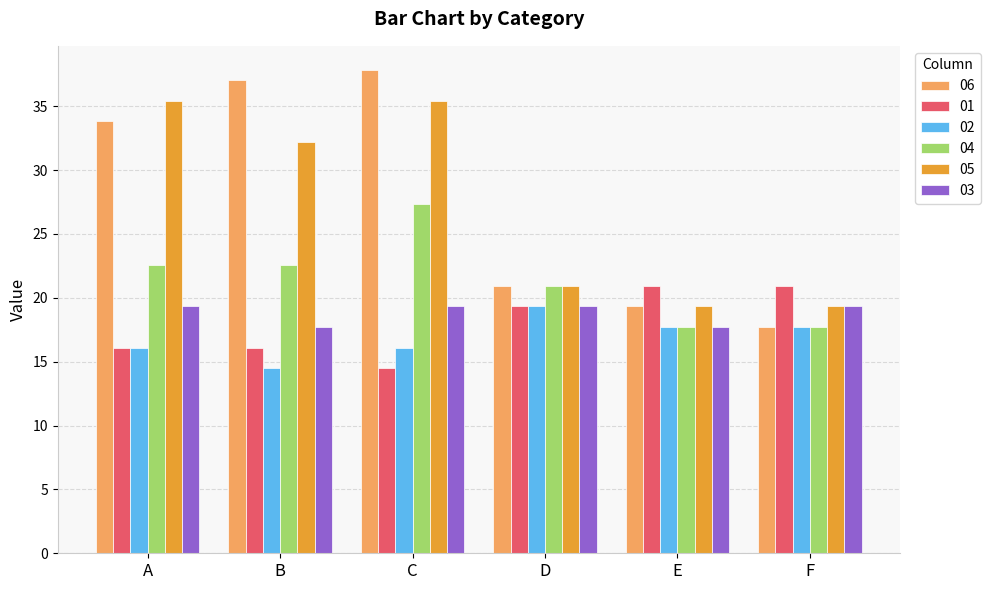

How many series are shown in this chart?

6